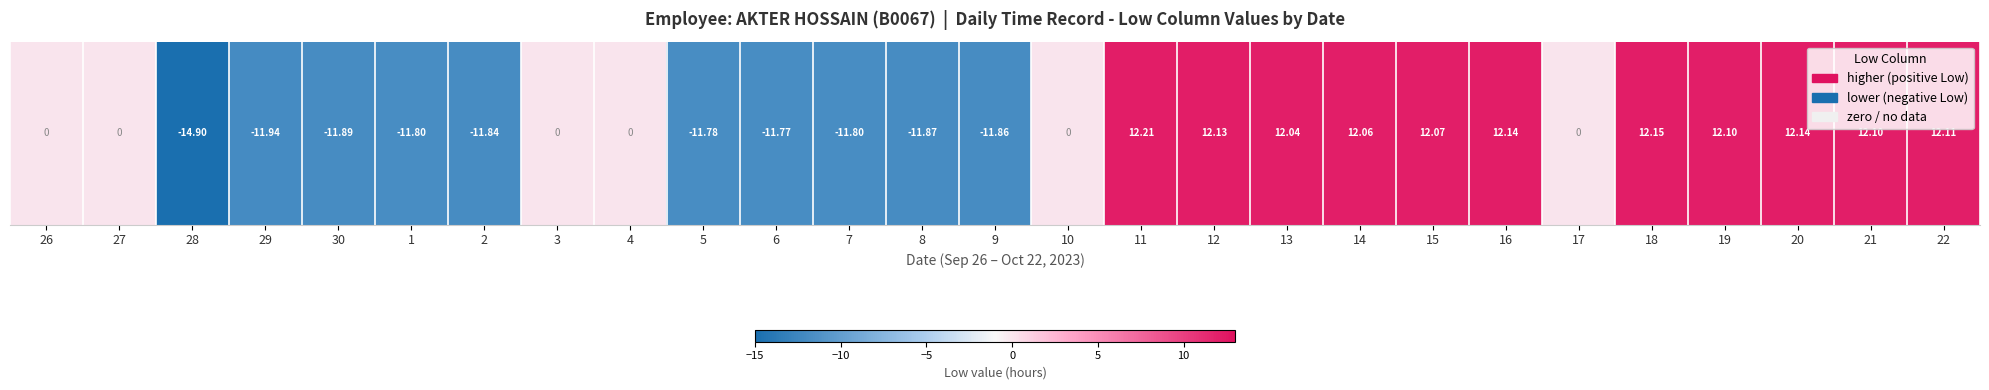

True or false: the data shows -16.2 at 8.

False